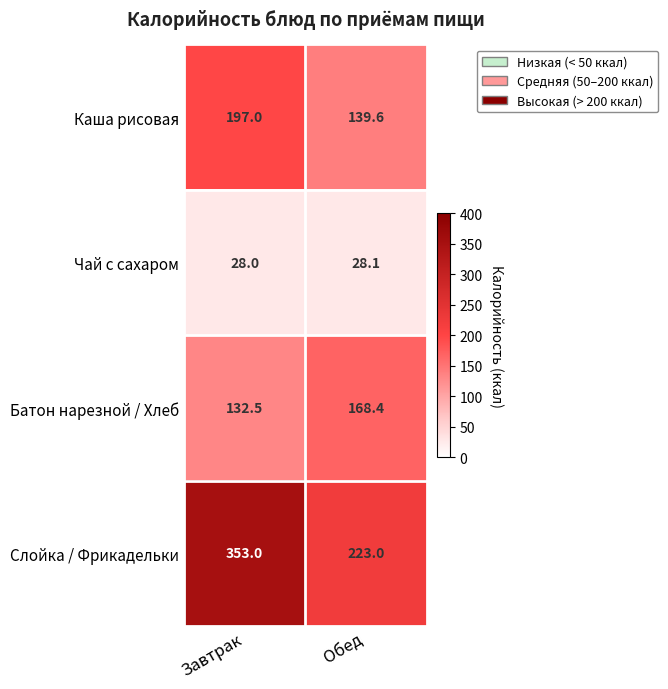

How many categories are shown in the chart?

2